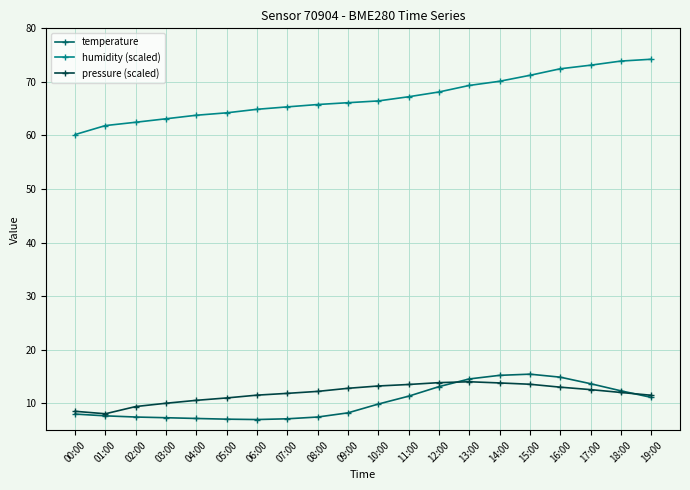

What is the label of the 3rd point from the left?

02:00